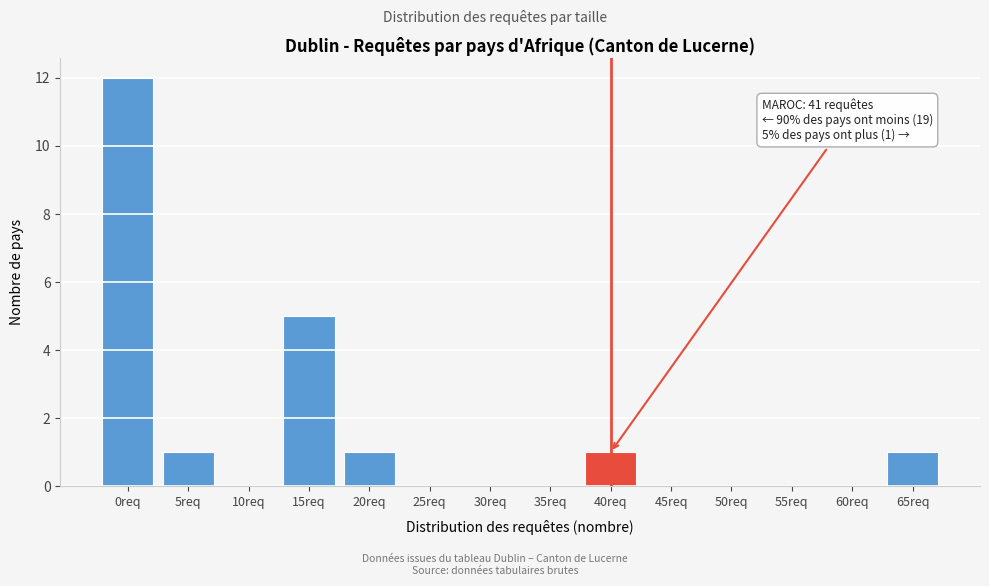

Reading left to right, list all the values displayed in this chart.

0req=12	5req=1	10req=0	15req=5	20req=1	25req=0	30req=0	35req=0	40req=1	45req=0	50req=0	55req=0	60req=0	65req=1